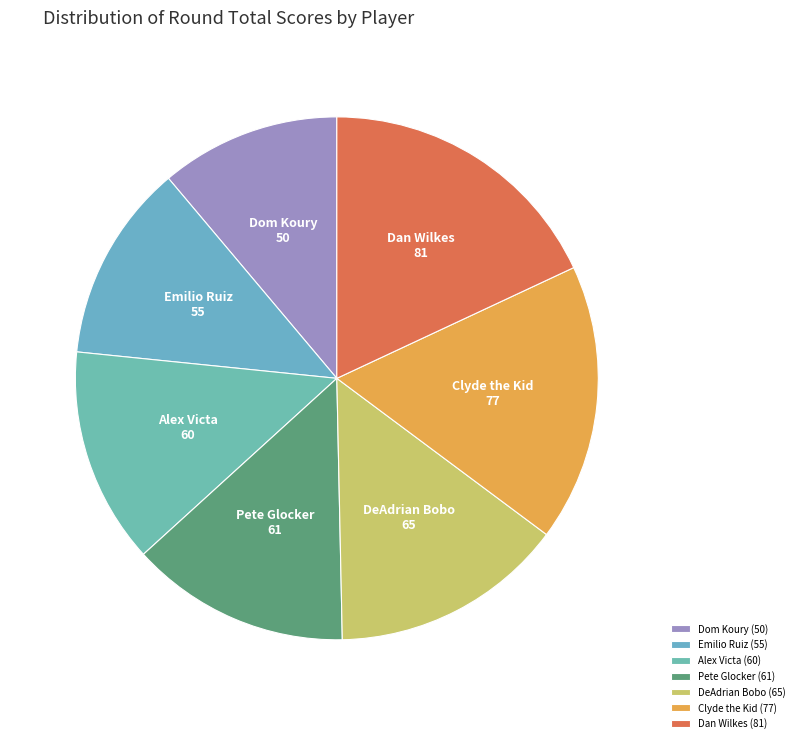

What is the ratio of the value at Alex Victa to the value at Pete Glocker?

1.0